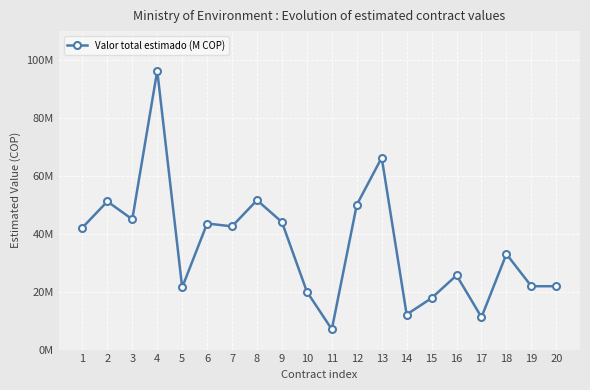

The value at 7 is 9673475. True or false?

False